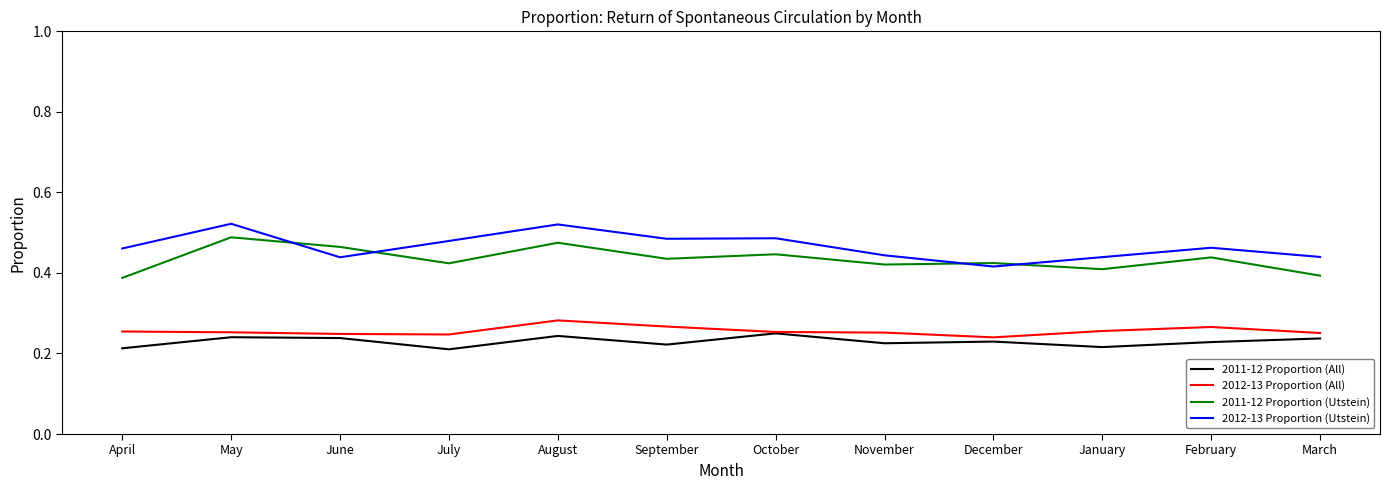

What position from the left is October?

7